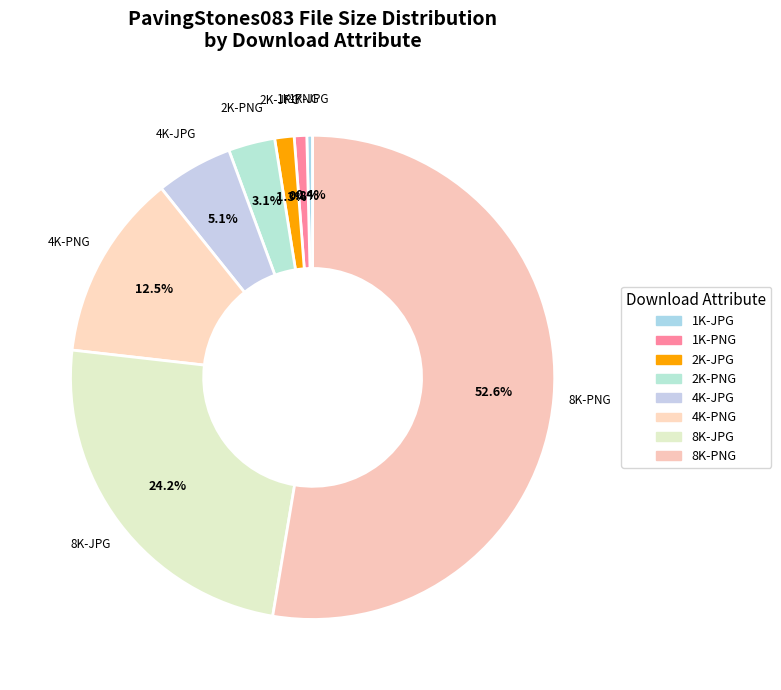

Which category has the biggest portion of the pie?

8K-PNG